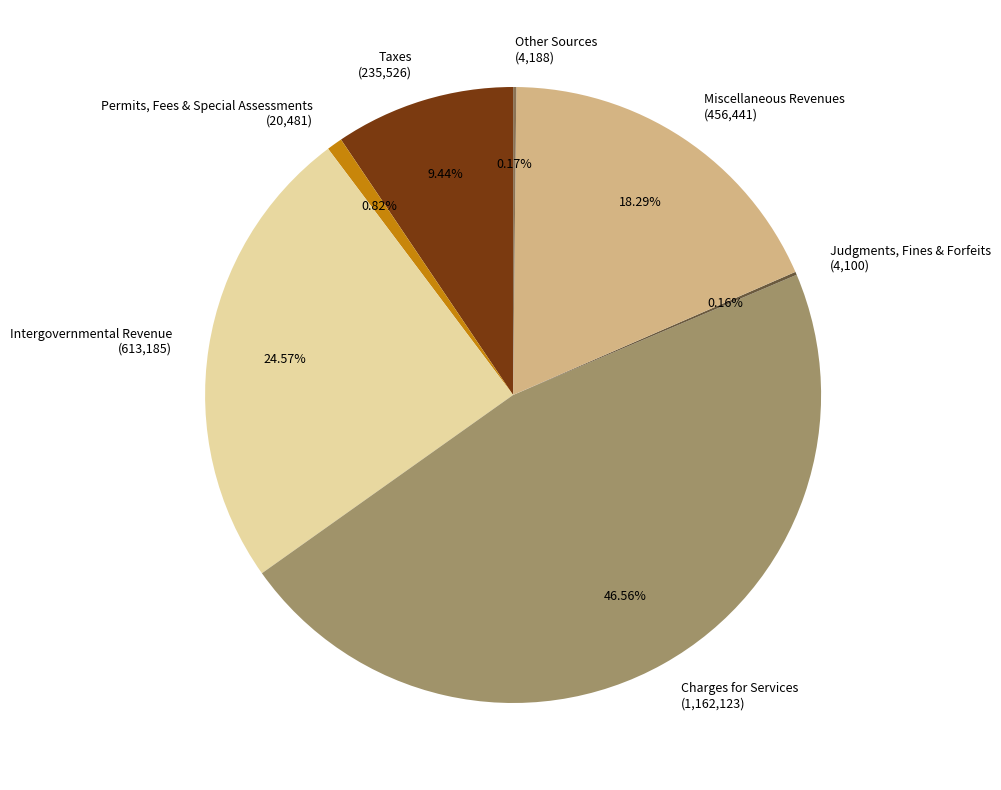

Between Taxes and Charges for Services, which is larger?

Charges for Services